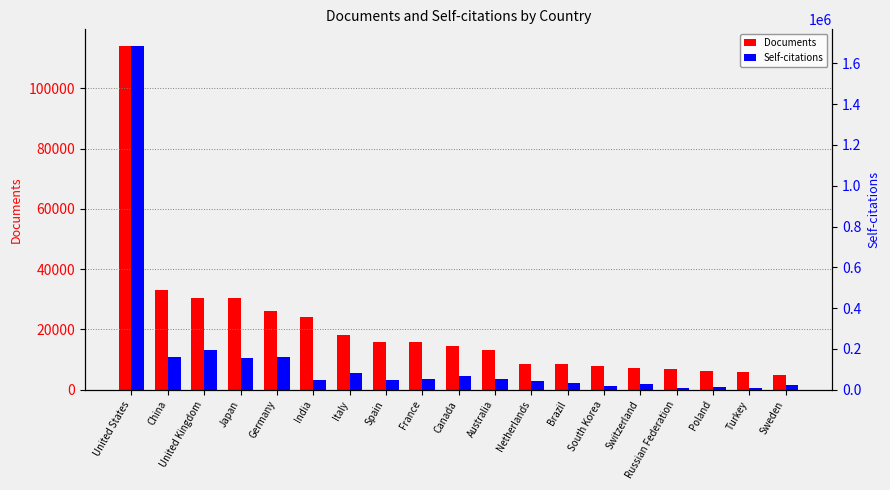

What is the label of the 15th bar from the right?

Germany